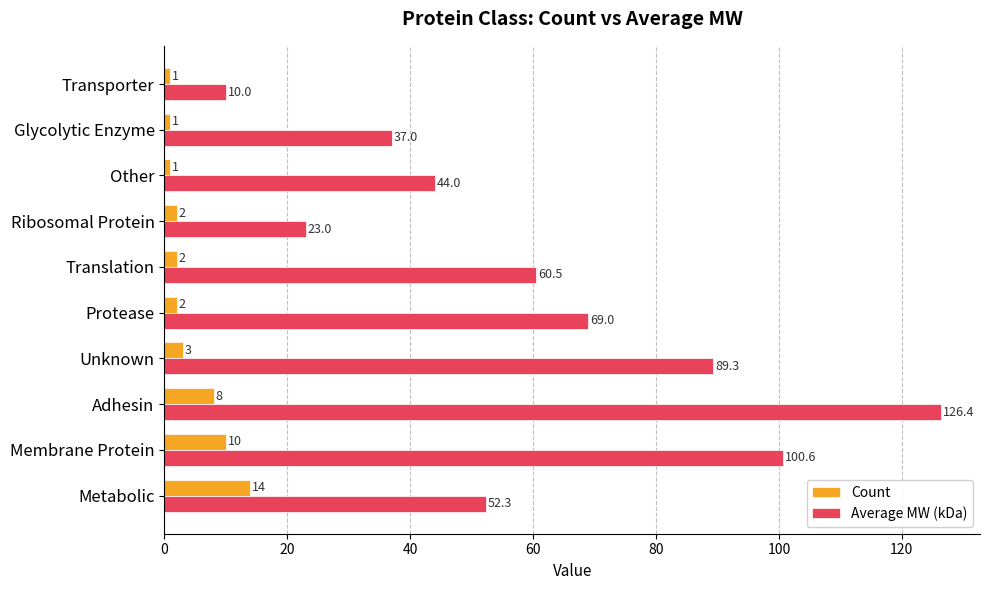

List the series in order of their overall mean, highest first.

Average MW (kDa), Count